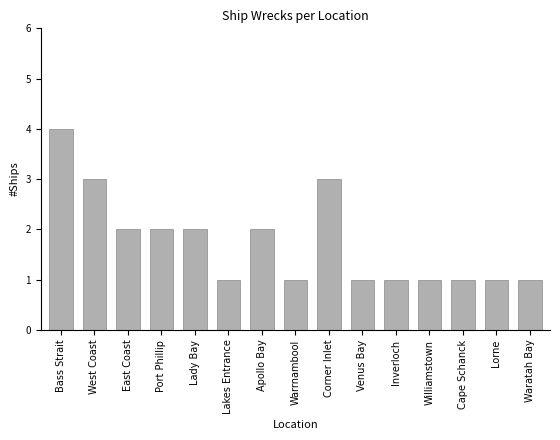

What is the greatest value displayed?

4